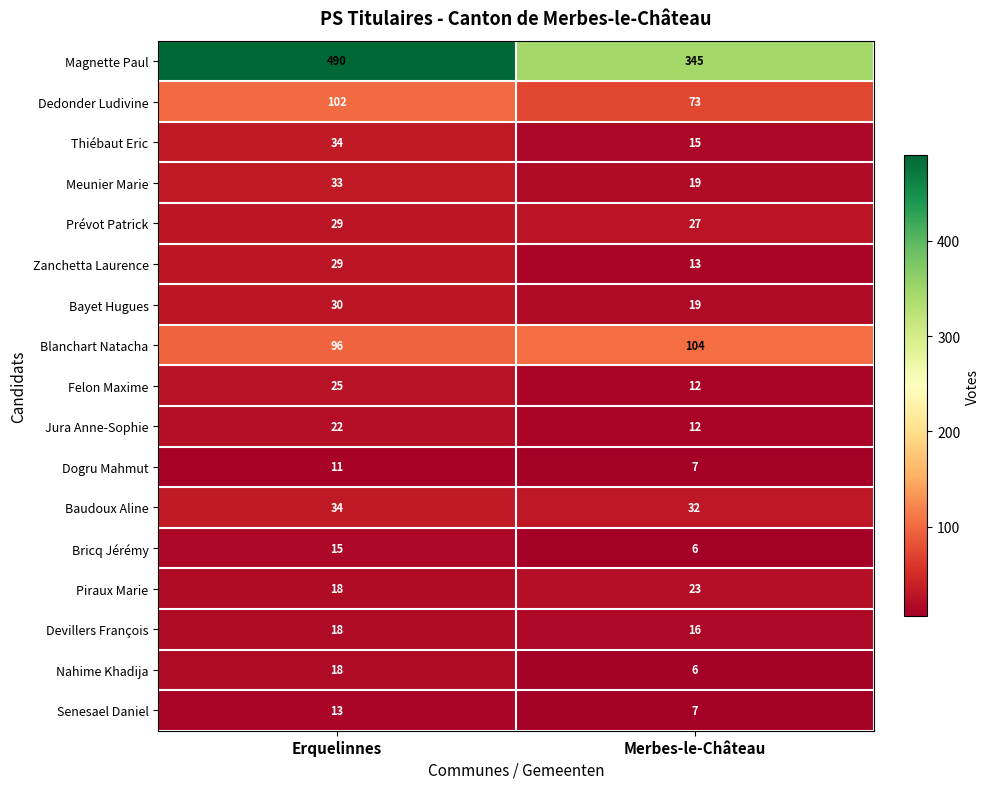

Which series has the largest total across all categories?

Magnette Paul